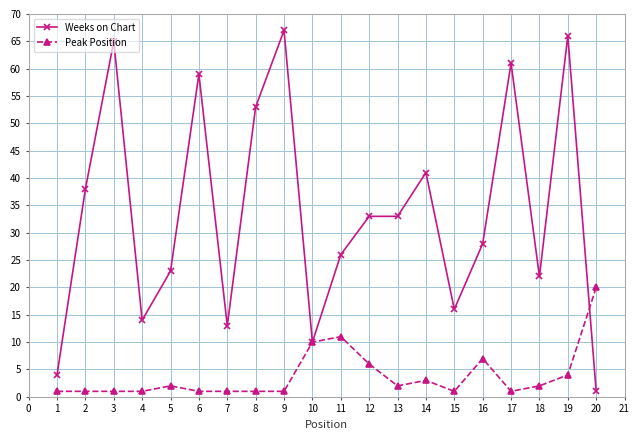

How many data points in Weeks on Chart are less than 33?

10